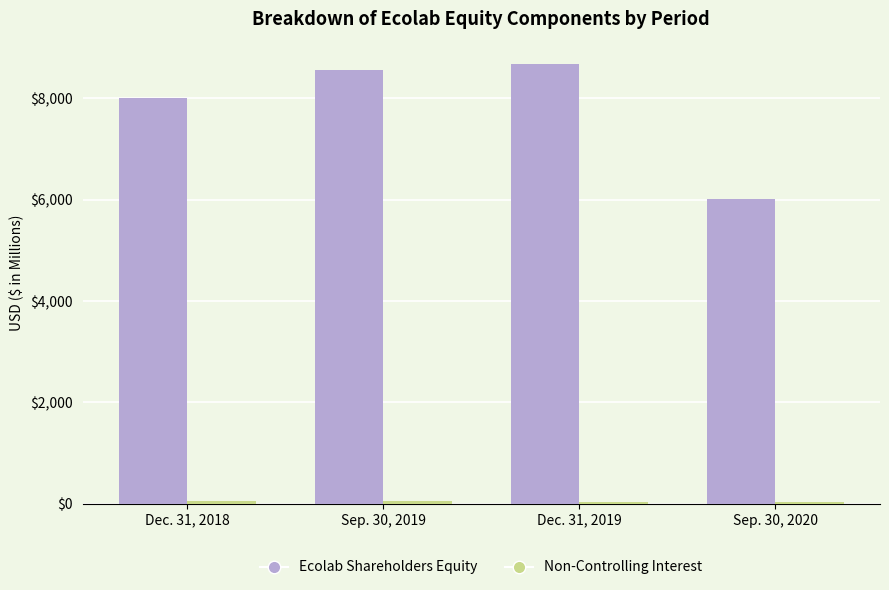

What is the average value of the Ecolab Shareholders Equity series?

7817.7